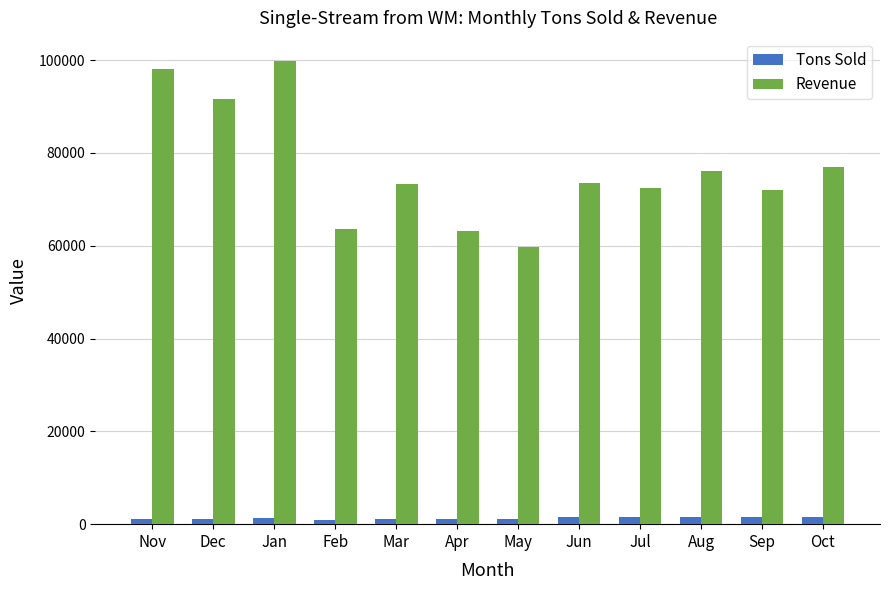

What is the difference between the highest and lowest values at Oct?

75414.5